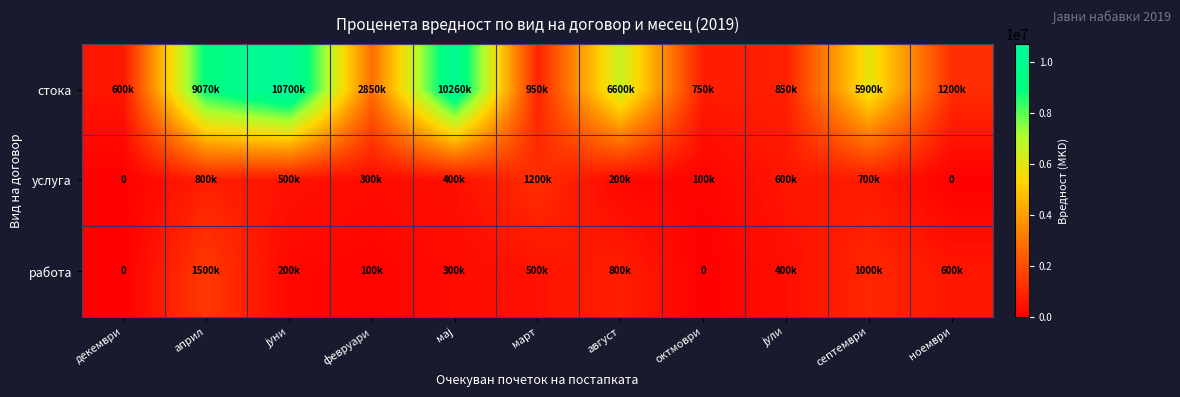

What is the total value across all series at октмоври?

850000